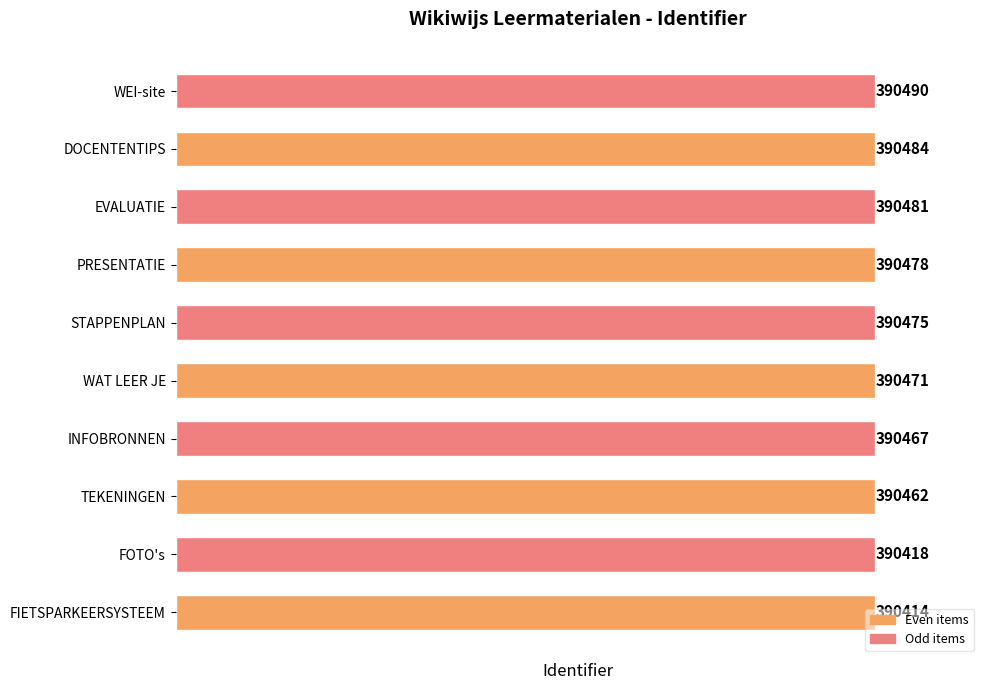

What is the difference between the maximum and second lowest values?

72